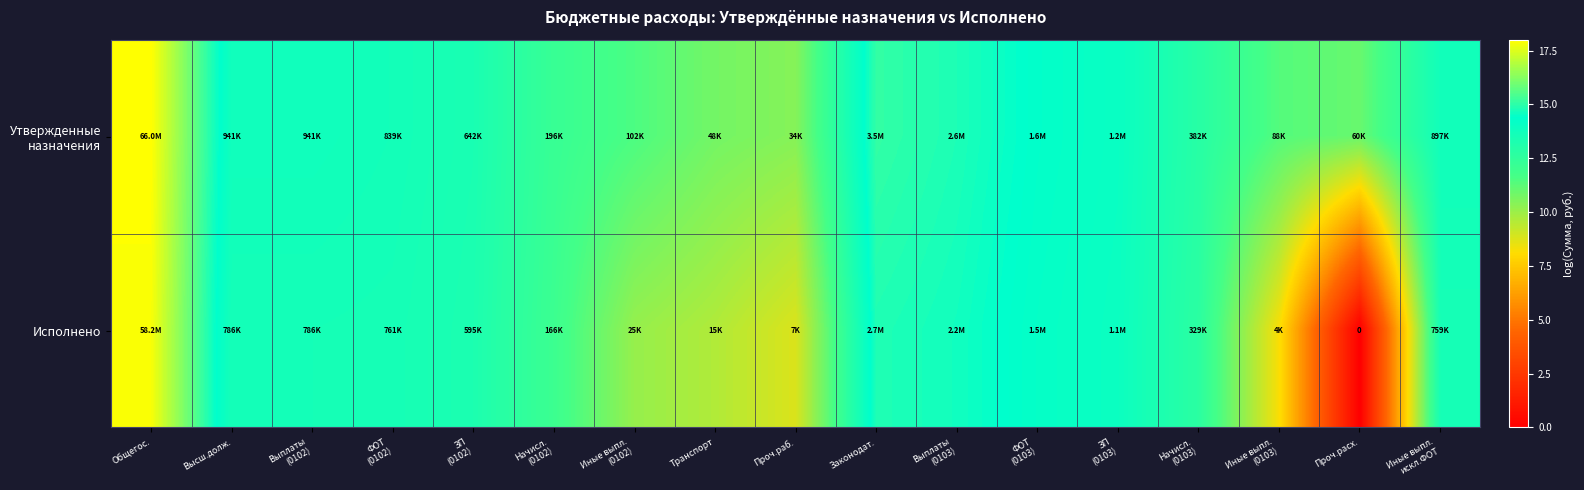

At which category is the sum across all series the highest?

Общегос.